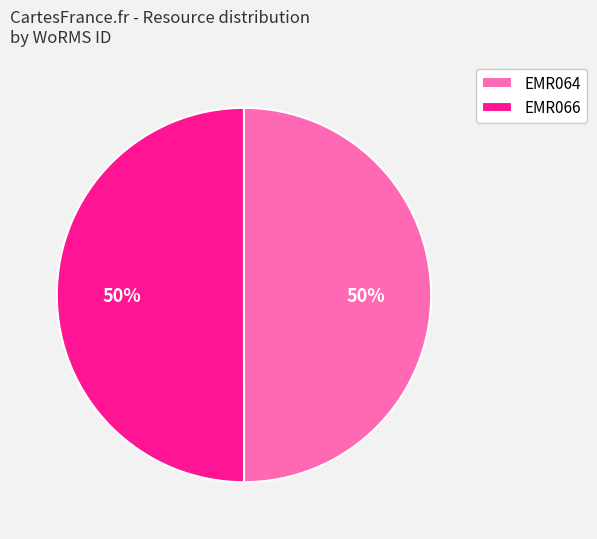

To the nearest percent, what is the combined percentage of EMR064 and EMR066?

100%